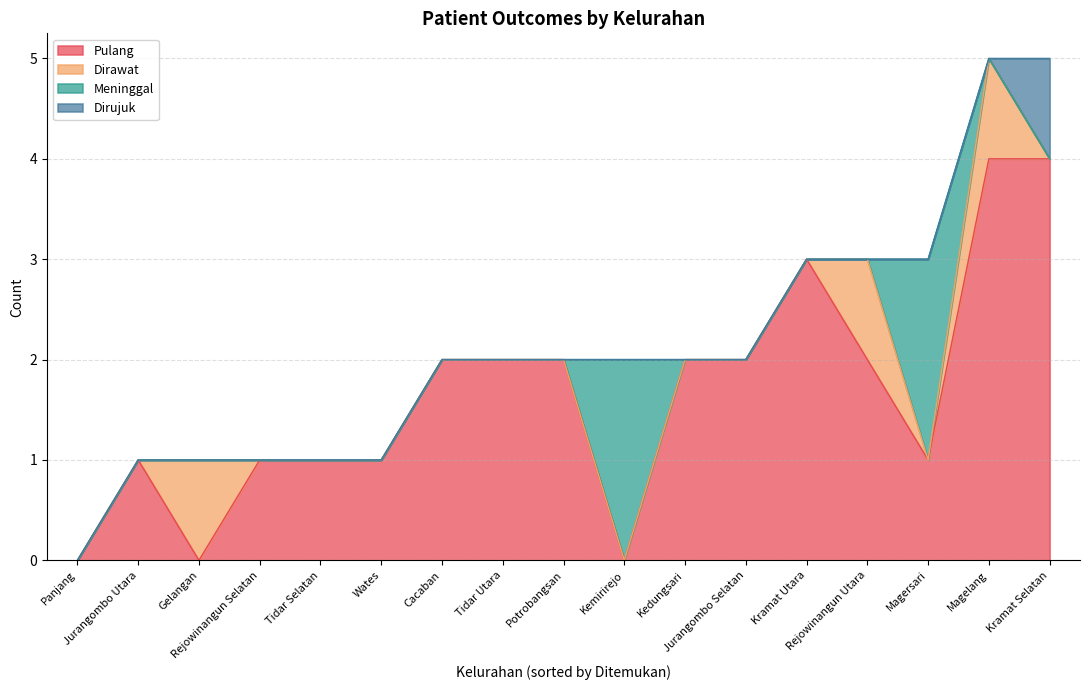

What is the difference between the Pulang values at Panjang and Cacaban?

2